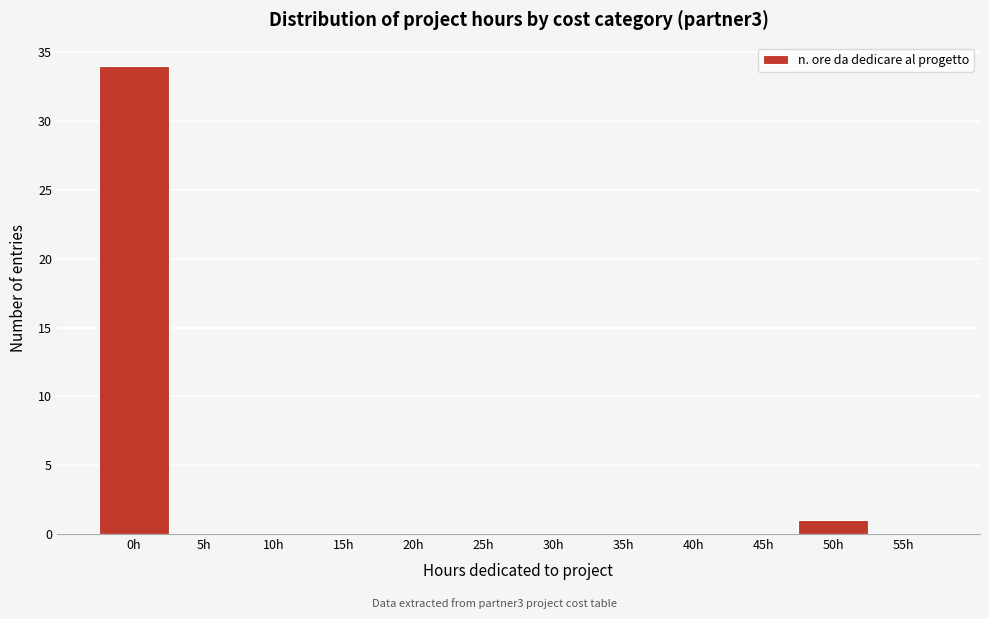

Reading right to left, what are all the values shown in this chart?

55h=0	50h=1	45h=0	40h=0	35h=0	30h=0	25h=0	20h=0	15h=0	10h=0	5h=0	0h=34